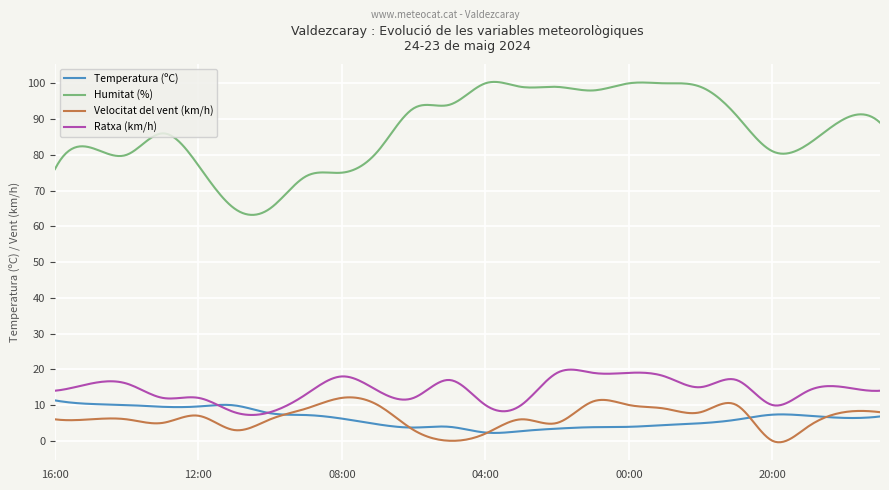

What is the minimum value for Humitat (%)?

63.2